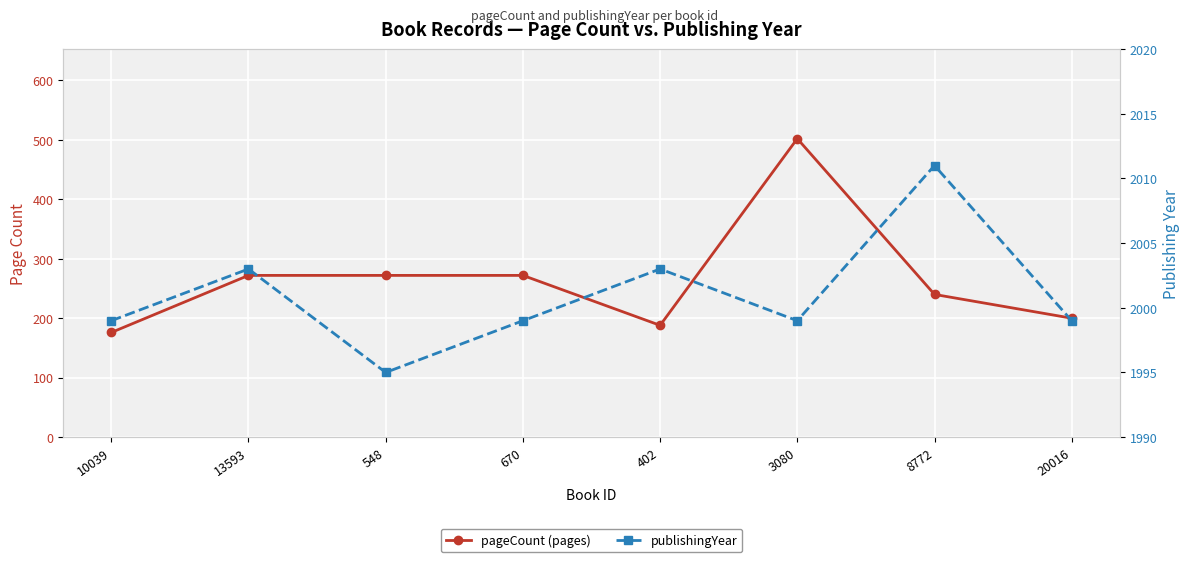

Where is publishingYear nearest to the value 2003?

13593